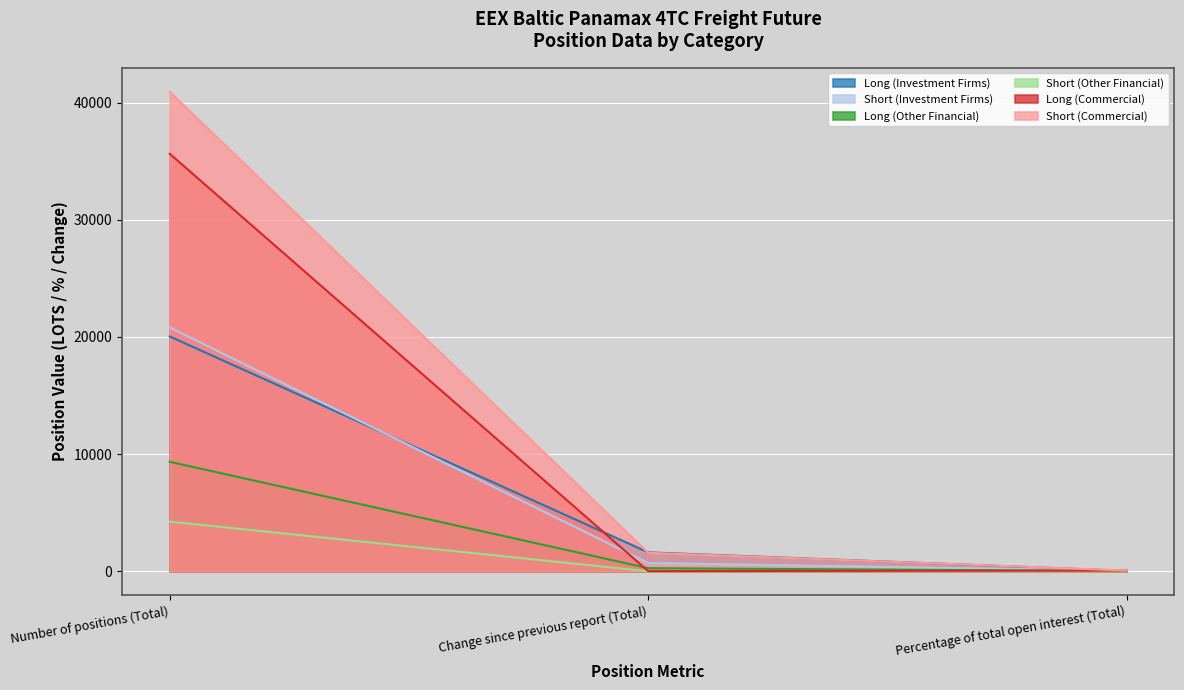

What is the approximate value of Short (Other Financial) at Change since previous report (Total)?

-5.0